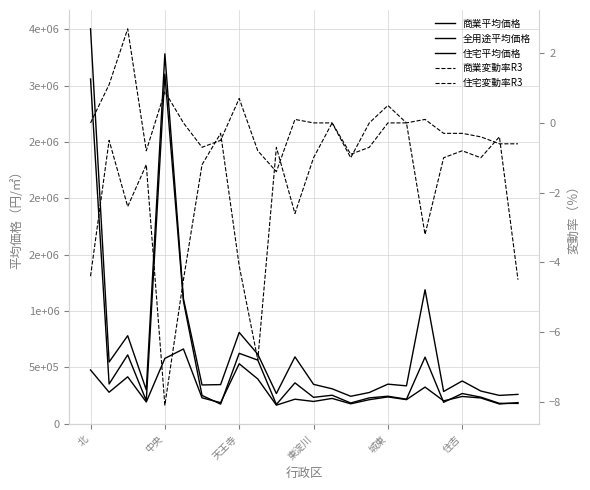

At which category is the sum across all series the highest?

北